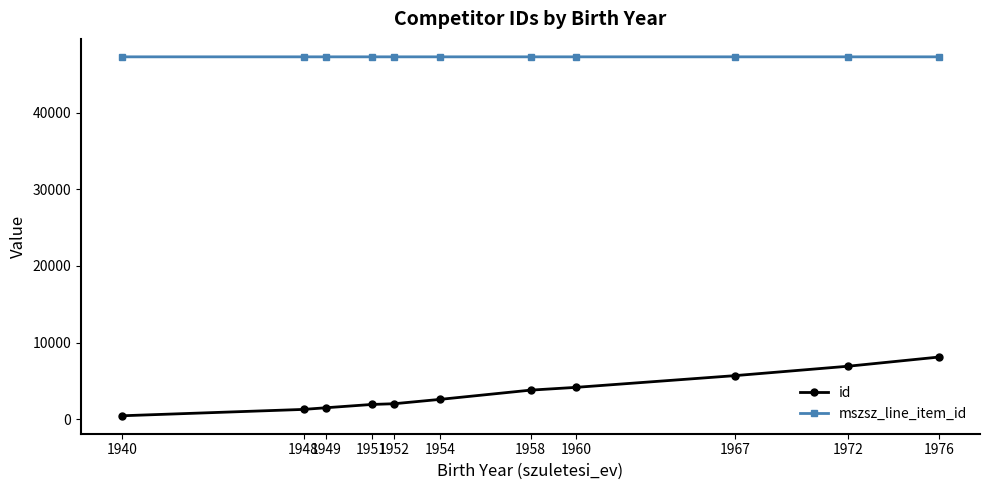

Which series has the widest spread of values?

id